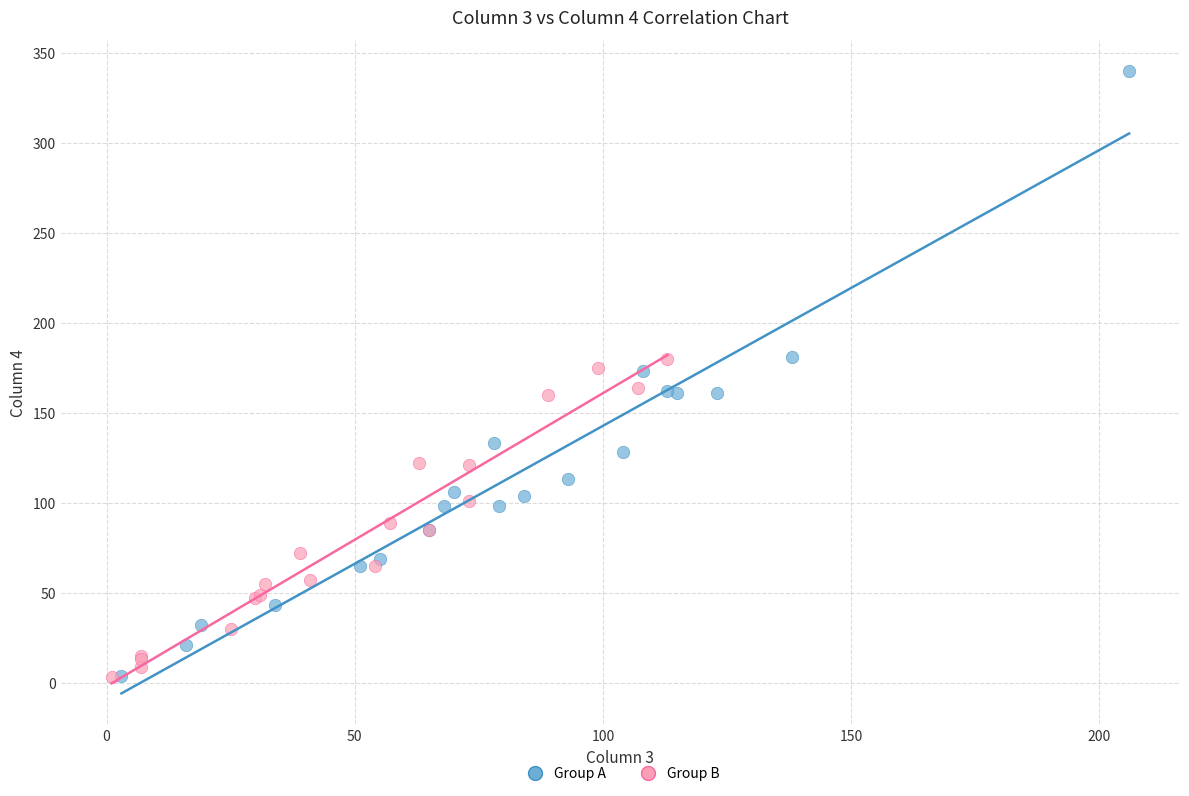

Which series has the largest Y range (max minus min)?

Group A